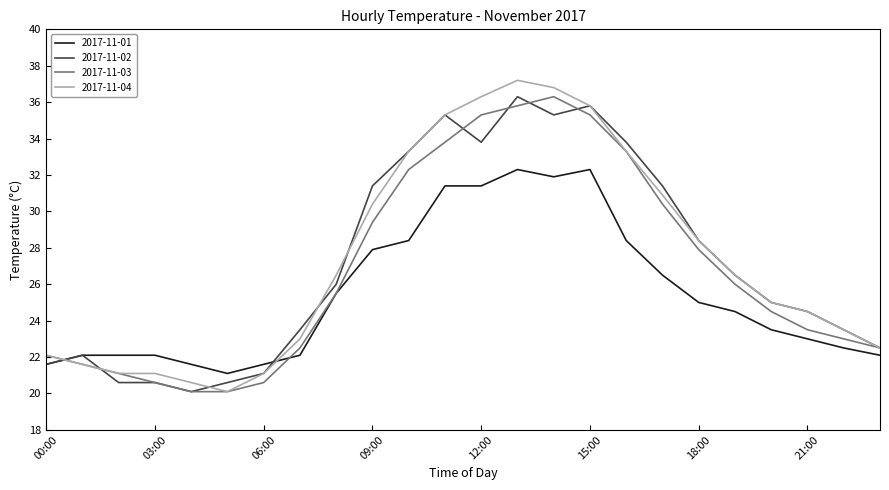

True or false: 2017-11-04 and 2017-11-01 cross at least once.

True